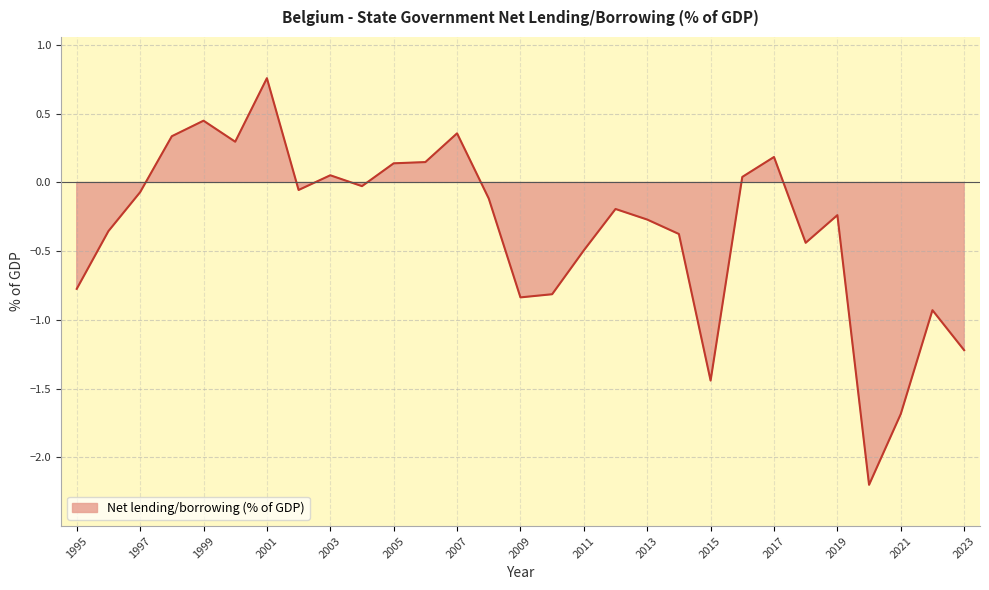

Which has a higher value, 1998 or 2002?

1998